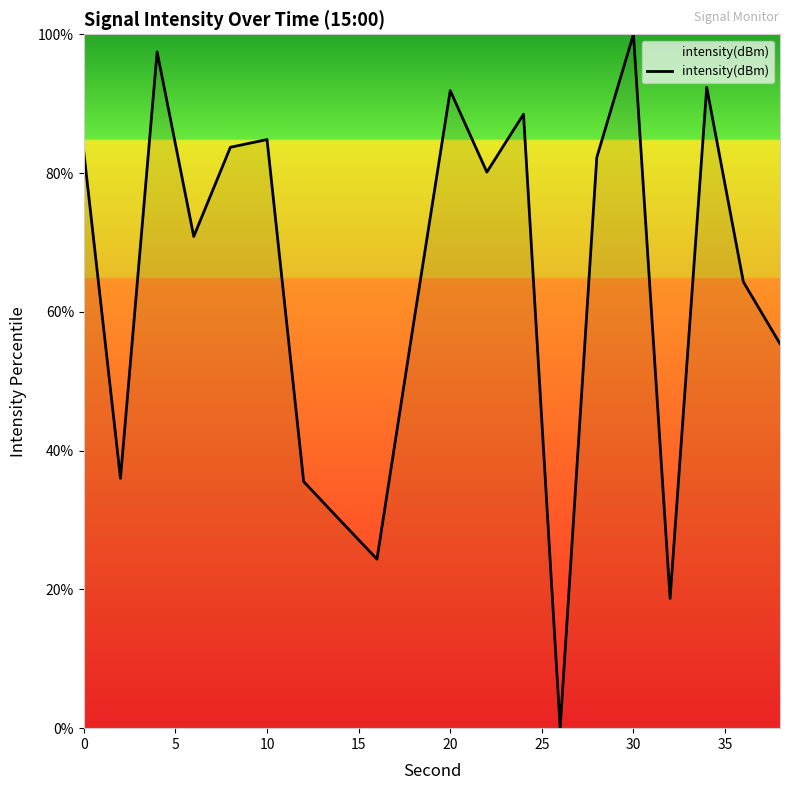

What is the difference between the maximum and minimum values?

100.0